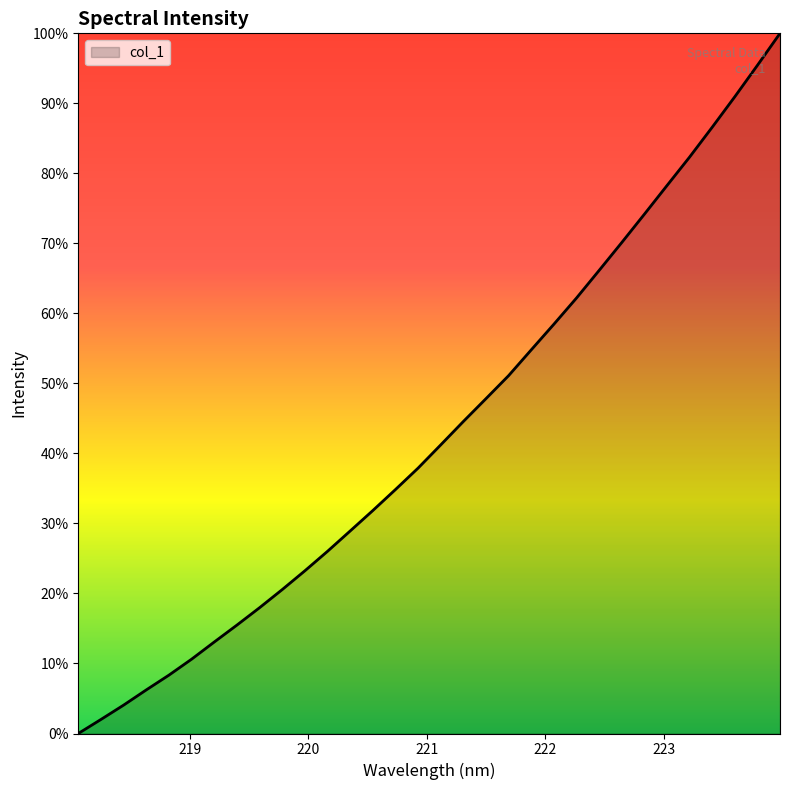

Does the chart display data point markers on the line(s)?

No